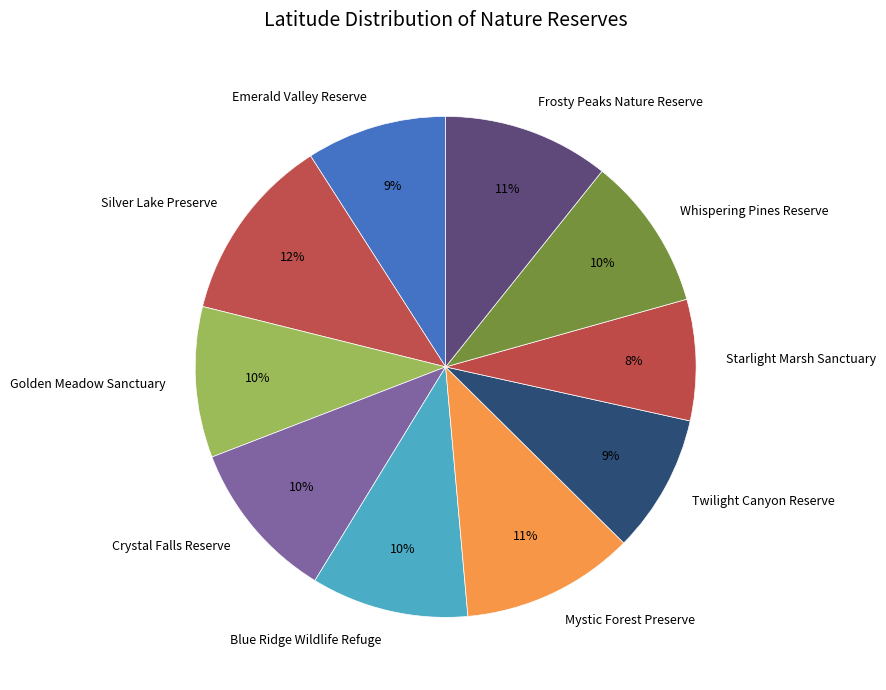

Is there any slice that represents more than half of the pie?

No